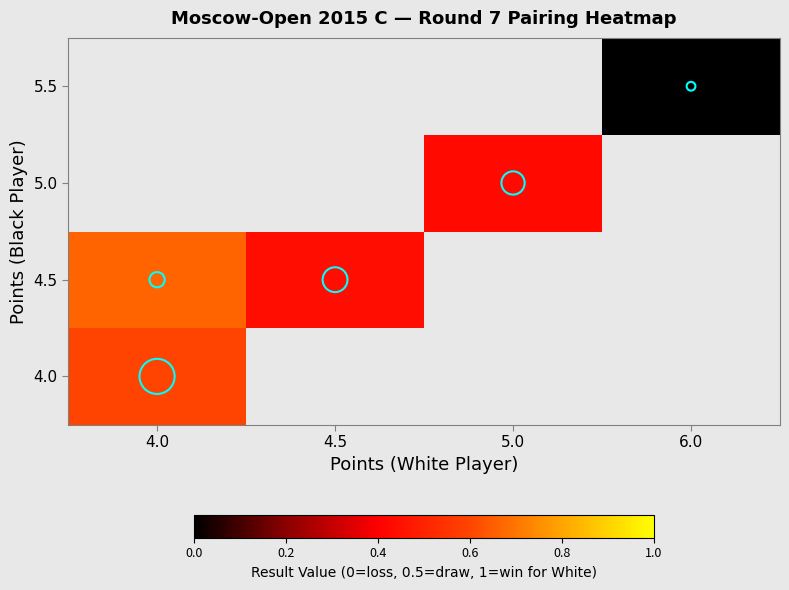

At how many categories does at least one series exceed 0?

3